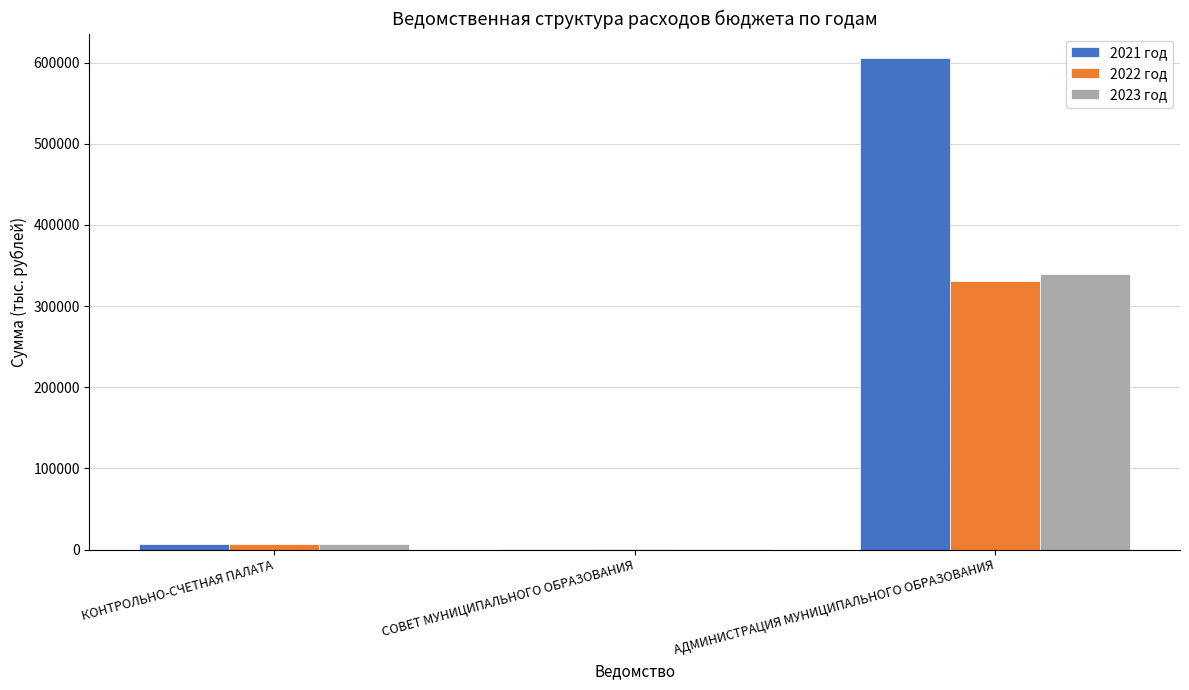

Which category has the highest value in the 2023 год series?

АДМИНИСТРАЦИЯ МУНИЦИПАЛЬНОГО ОБРАЗОВАНИЯ